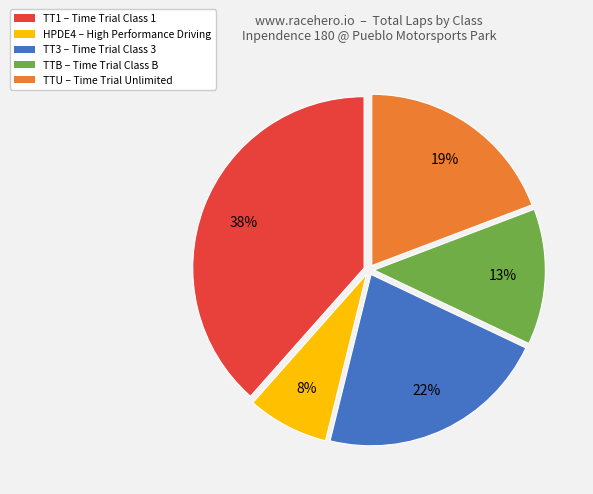

Is there any slice that represents more than half of the pie?

No